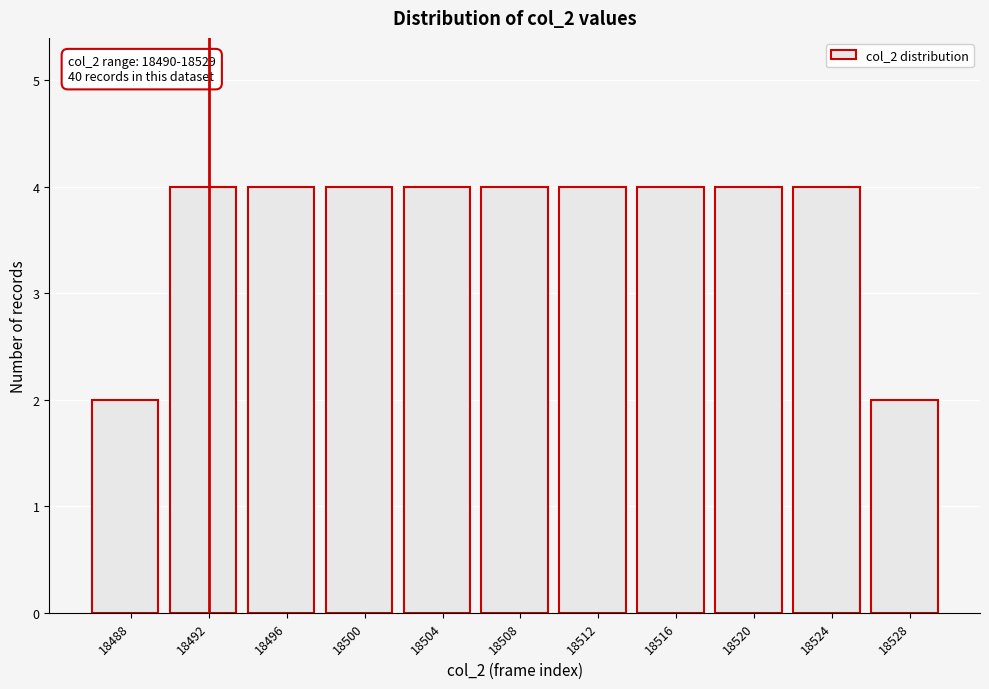

Reading left to right, extract all data points from this chart.

2	4	4	4	4	4	4	4	4	4	2